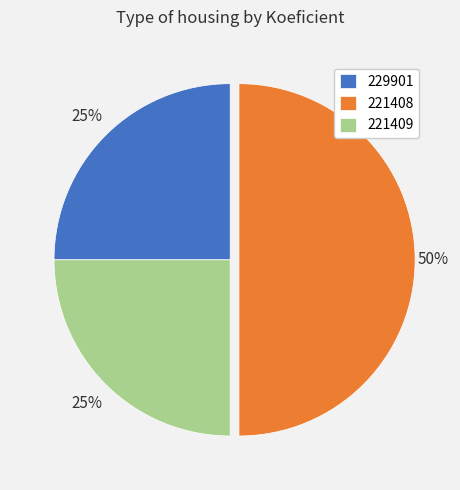

Approximately how many times larger is the value at 229901 compared to 221409?

1.0